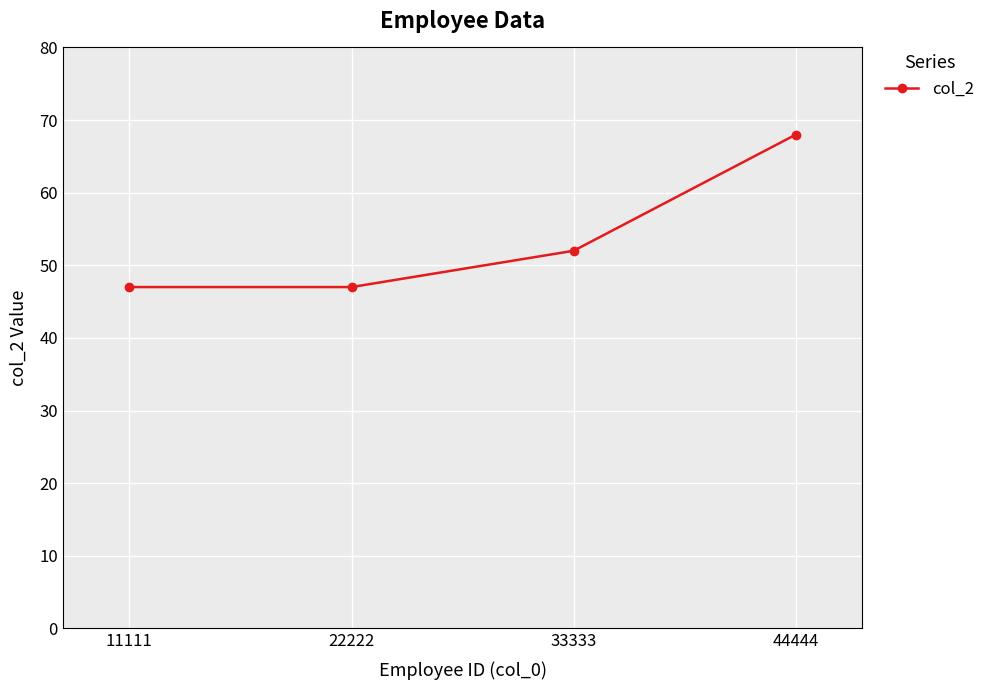

How many values are between 47 and 68?

4